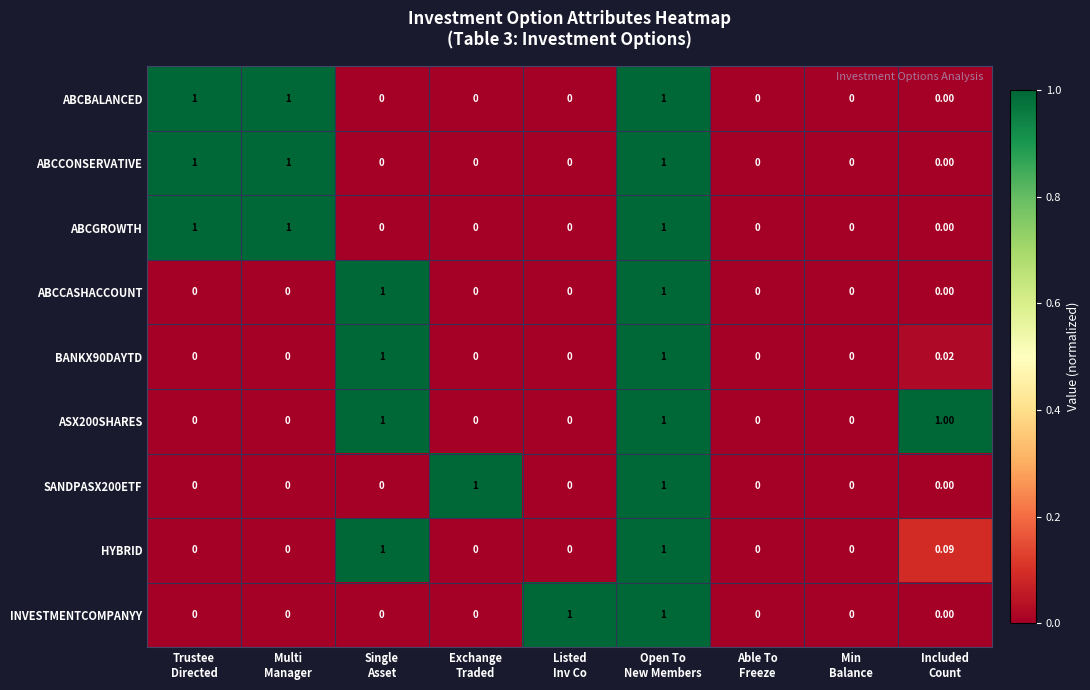

How many distinct data groups are displayed?

9